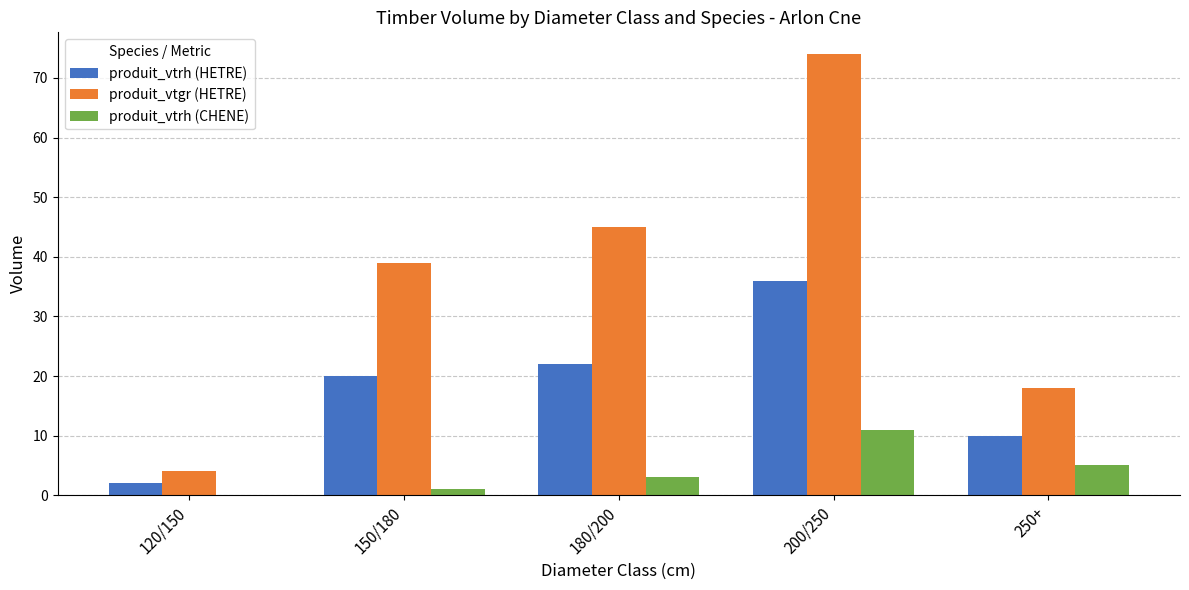

What is the sum of all produit_vtrh (CHENE) values?

20.0